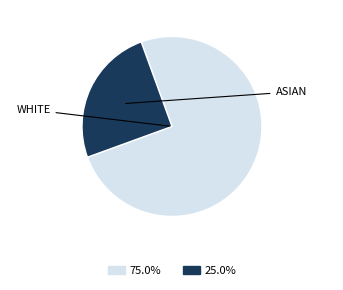

Is there a majority slice in this chart?

Yes